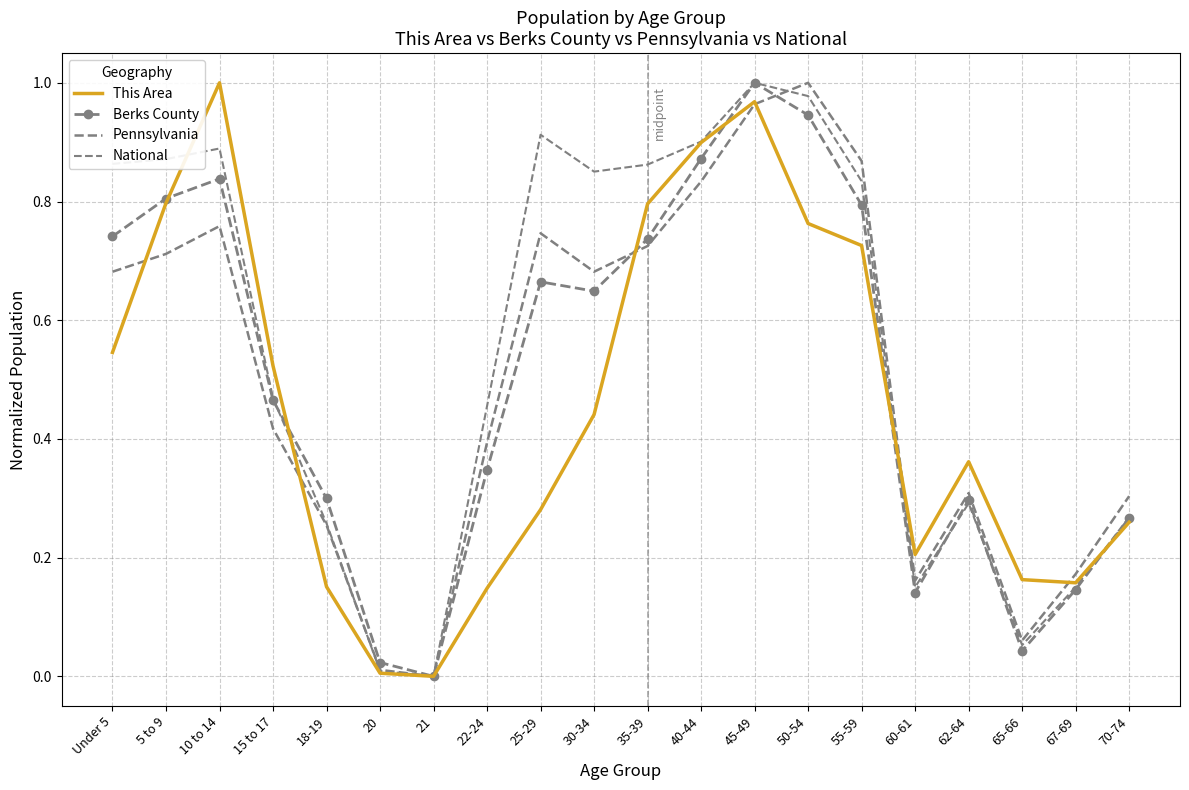

What is the difference between the maximum and minimum values in the Berks County series?

1.0